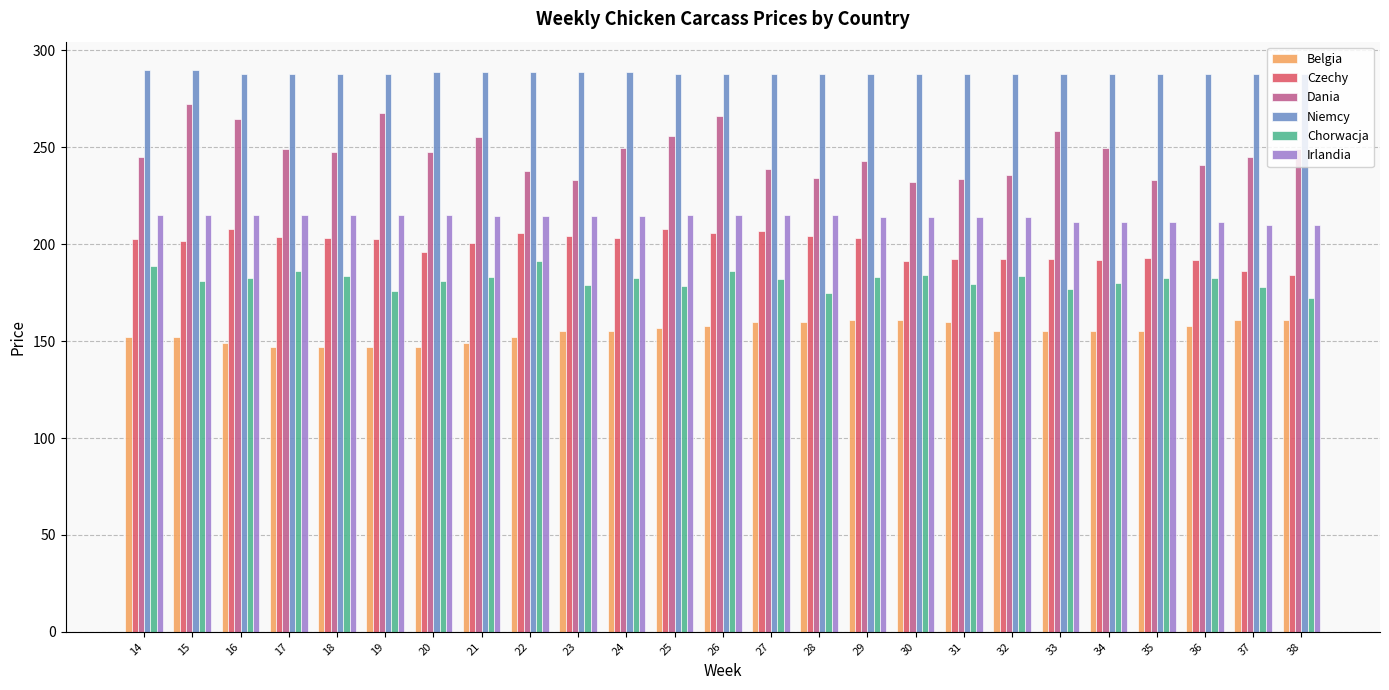

Read the Niemcy value at 25.

288.0